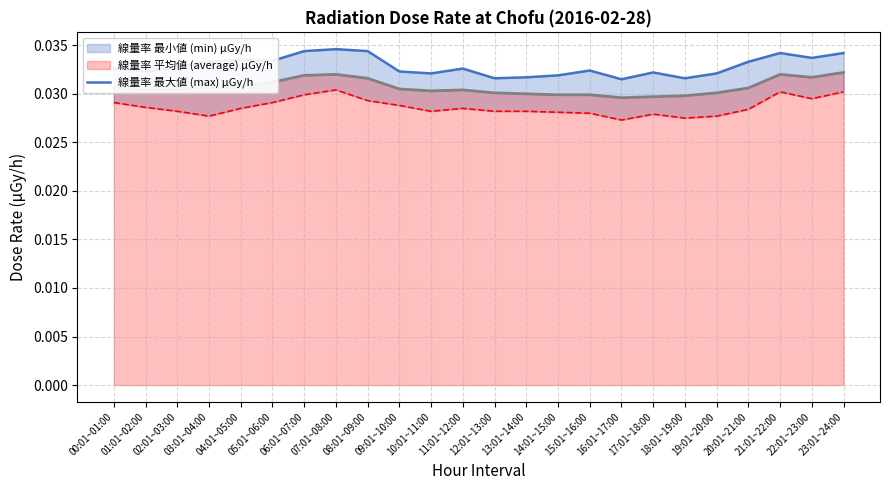

At which category does the data reach its first local valley?

01:01~02:00